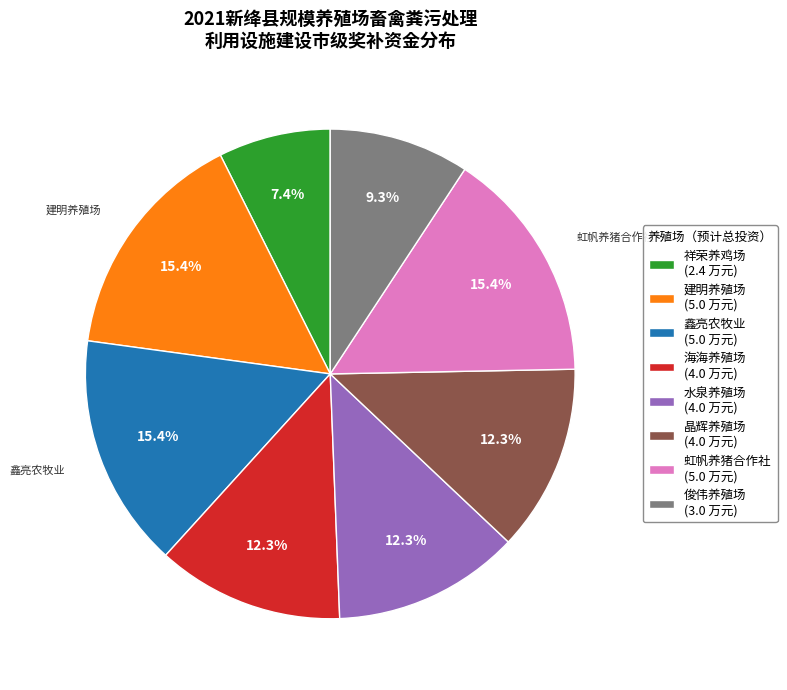

Approximately how many times larger is the value at 鑫亮农牧业 (5.0 万元) compared to 建明养殖场 (5.0 万元)?

1.0